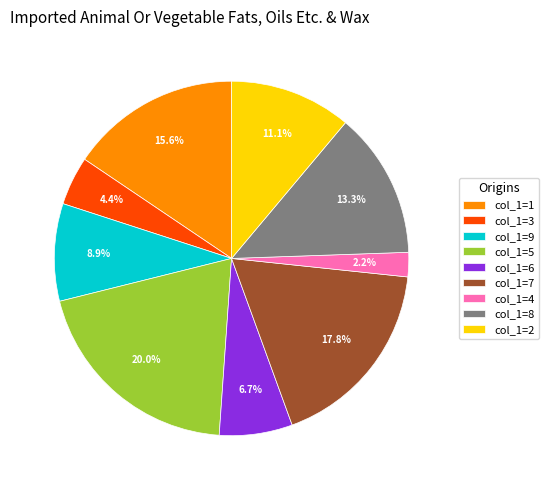

What is the largest slice in the pie chart?

col_1=5